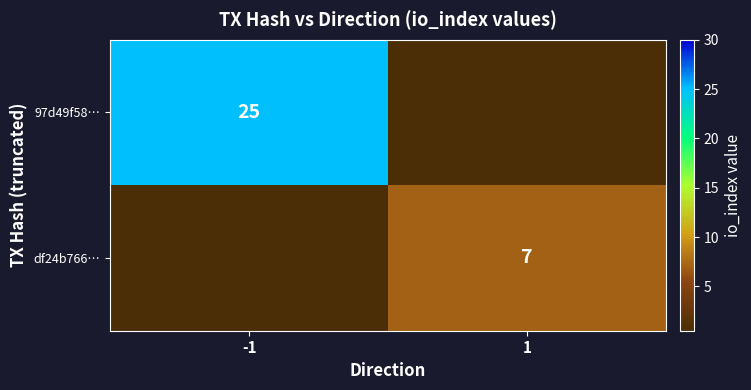

Is the value of 97d49f58… at -1 greater than the value of df24b766… at 1?

Yes